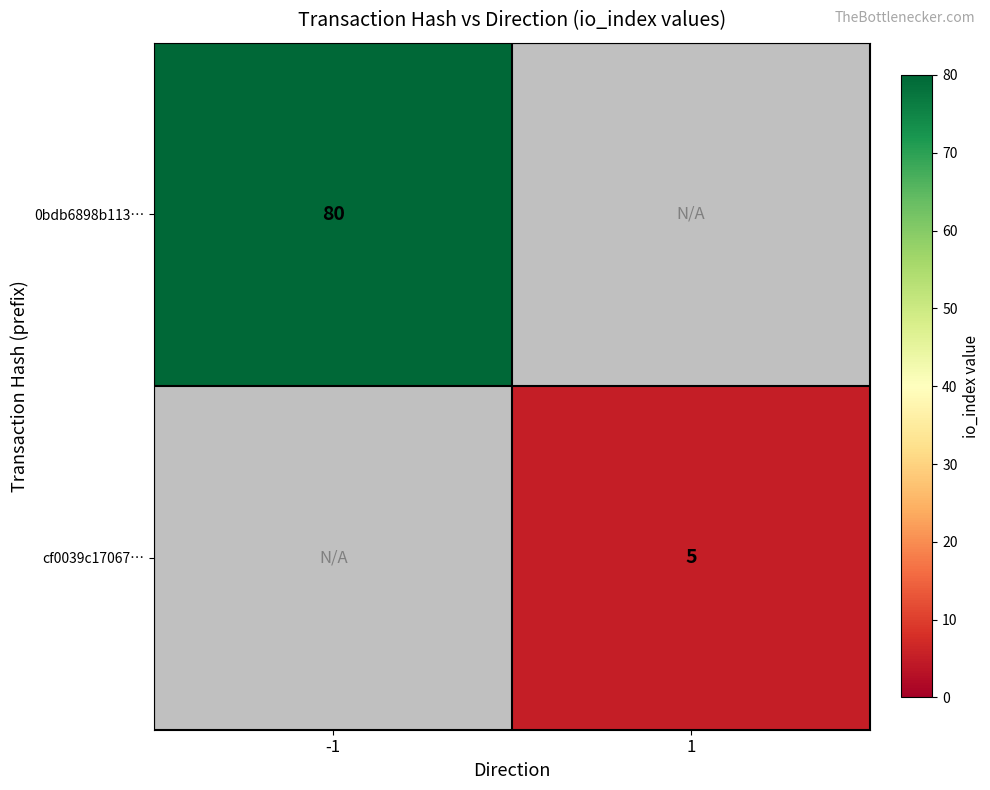

What is the maximum value shown in the chart?

80.0